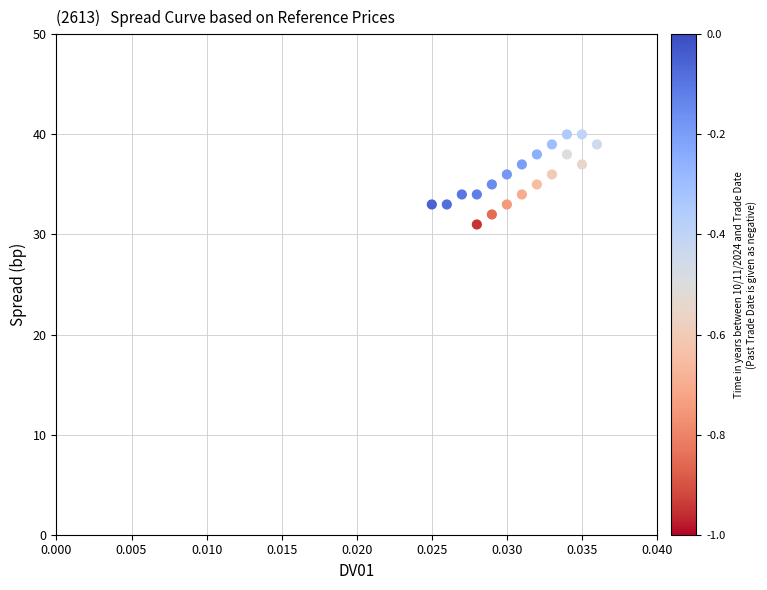

What is the range of Y values (max minus min)?

9